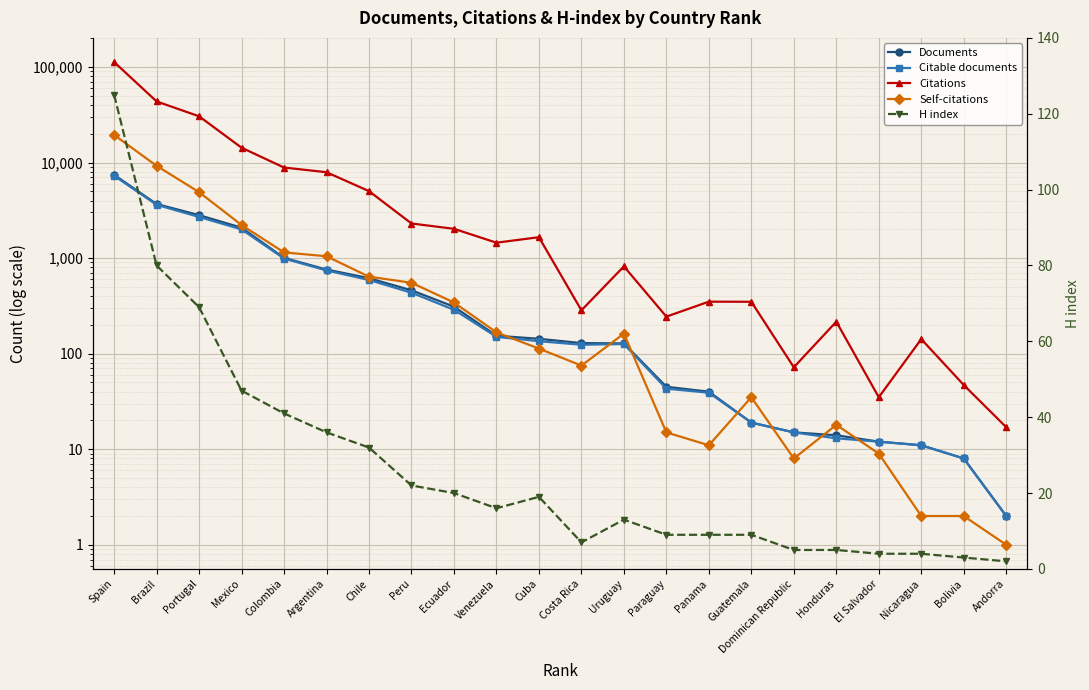

What is the sum of all Documents values?

19874